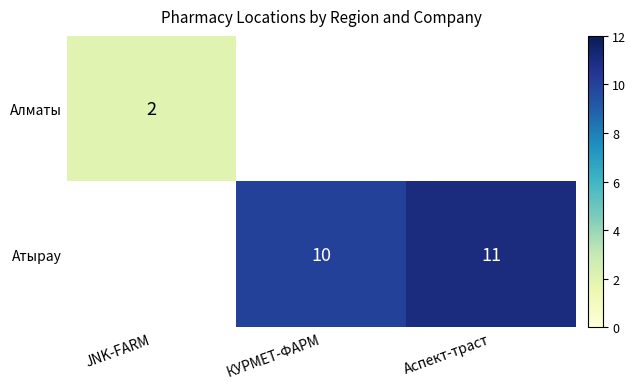

The Атырау series shows 10 at КУРМЕТ-ФАРМ. True or false?

True